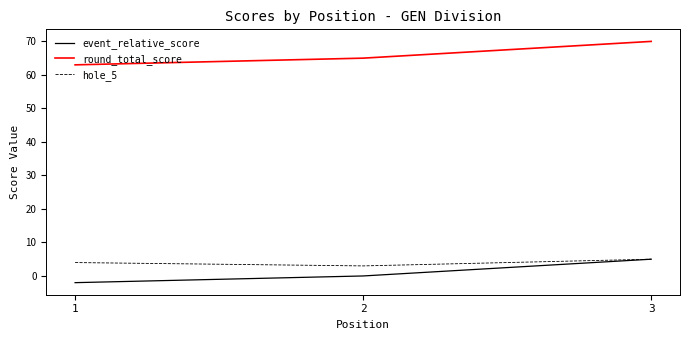

Which category has the highest value across all series?

3